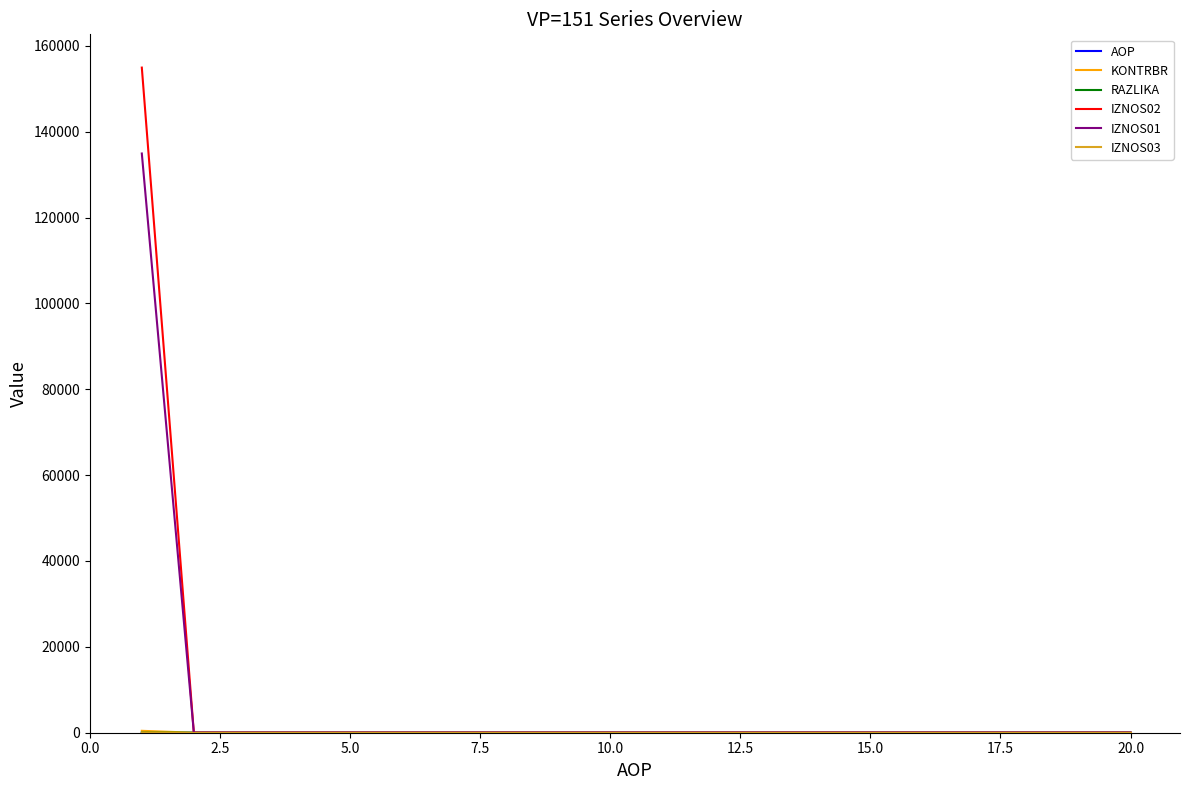

What is the sum of all IZNOS02 values?

154917.9